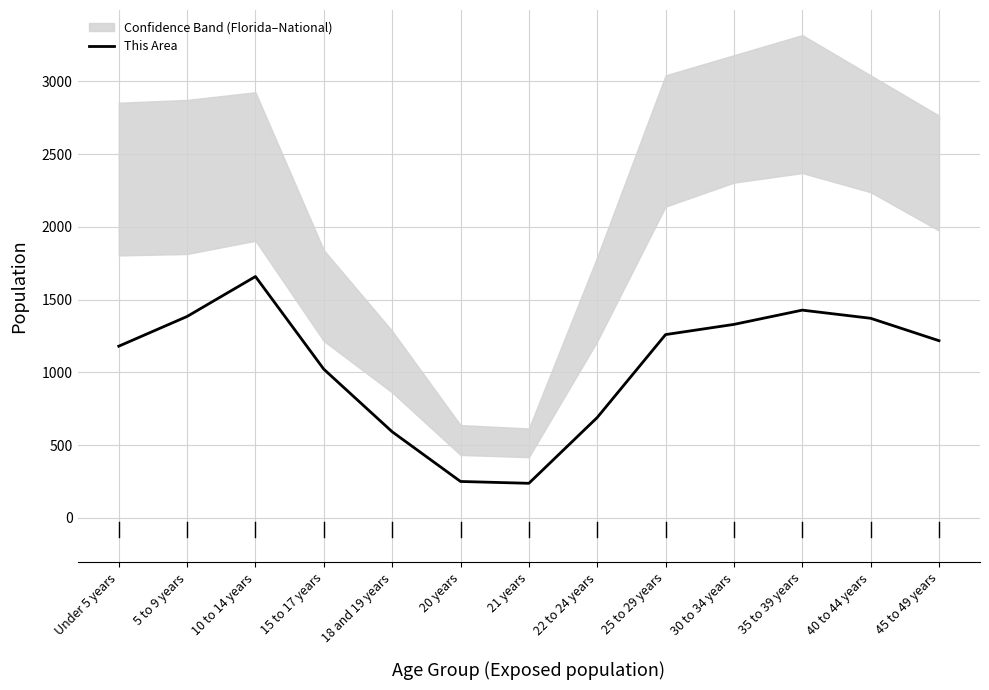

Count the number of categories in the chart.

13